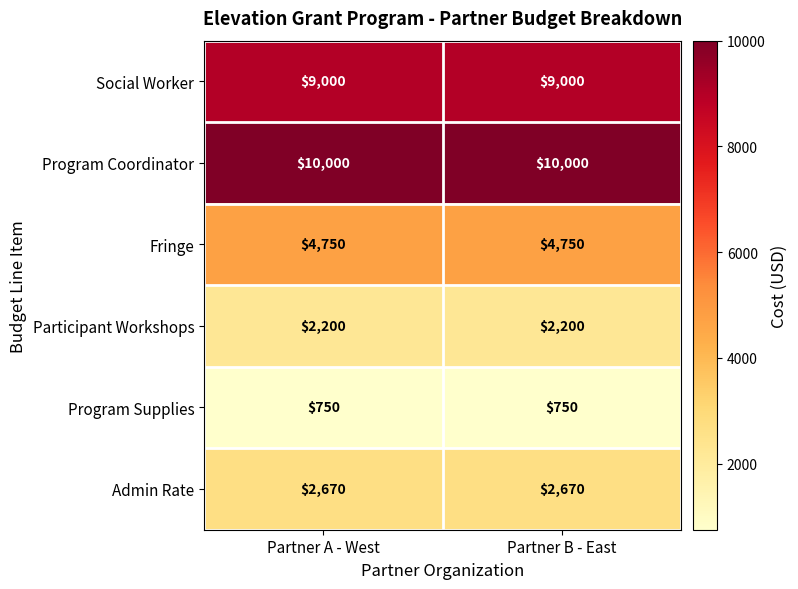

What is the smallest value displayed?

750